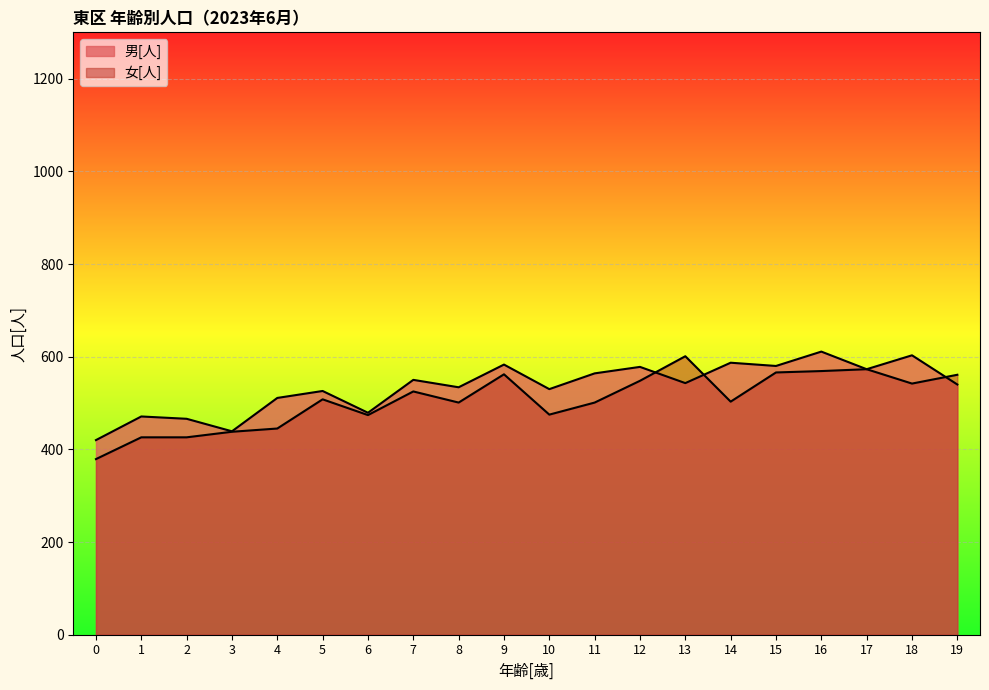

Rank the categories by 女[人] value from lowest to highest.

0, 1, 2, 3, 4, 6, 10, 8, 11, 14, 5, 7, 18, 12, 19, 9, 15, 16, 17, 13